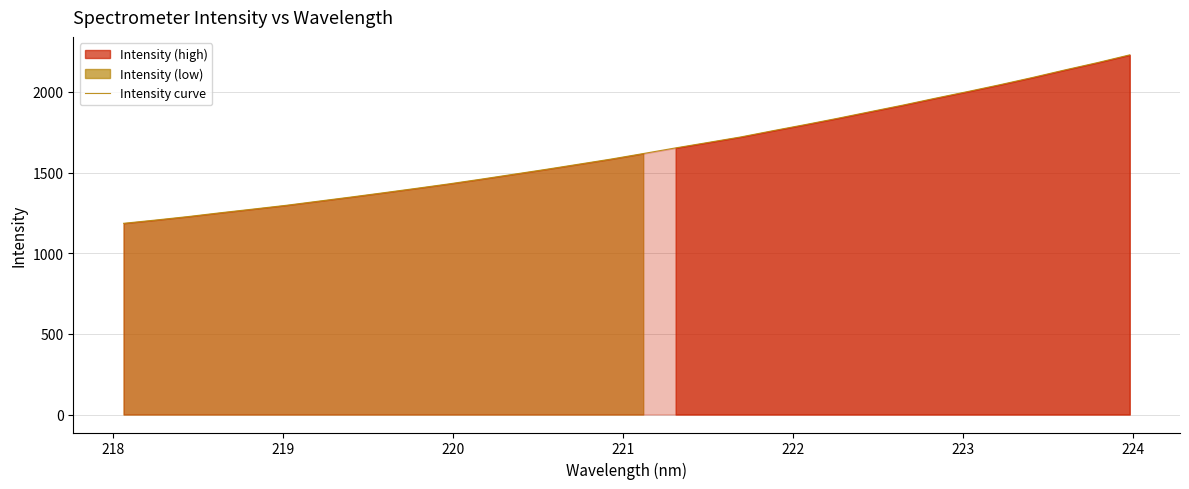

What is the lowest value of the Intensity curve series?

1185.6